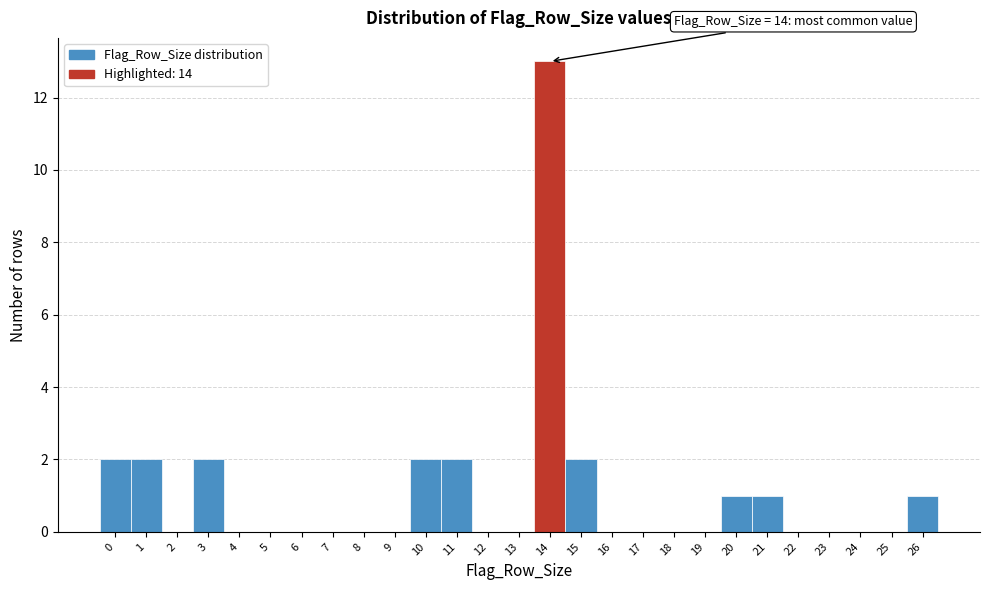

Which range on the x-axis has the tallest bar?

13.5 to 14.5